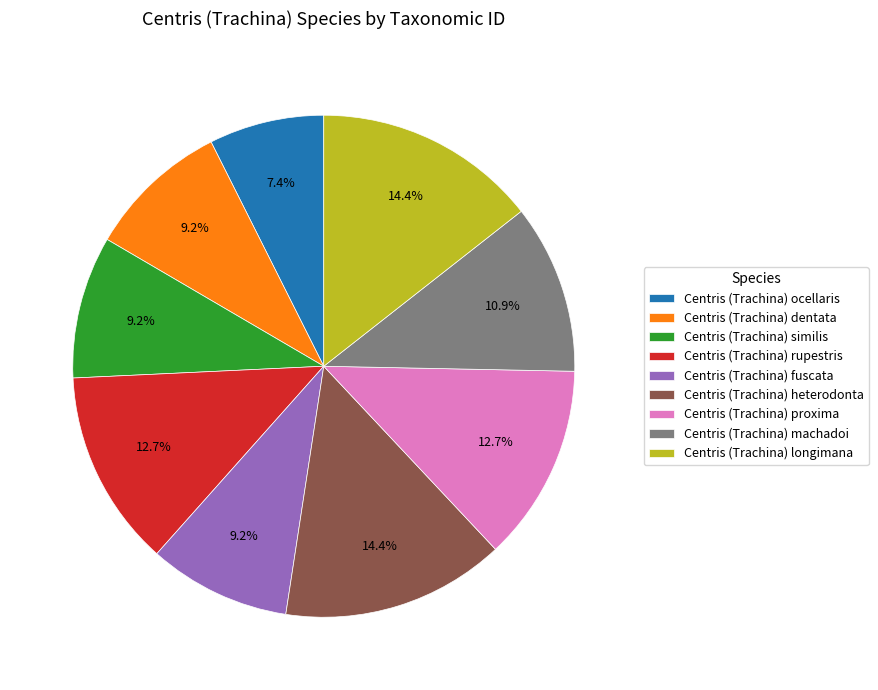

What portion of the pie excludes Centris (Trachina) rupestris?

87.3%